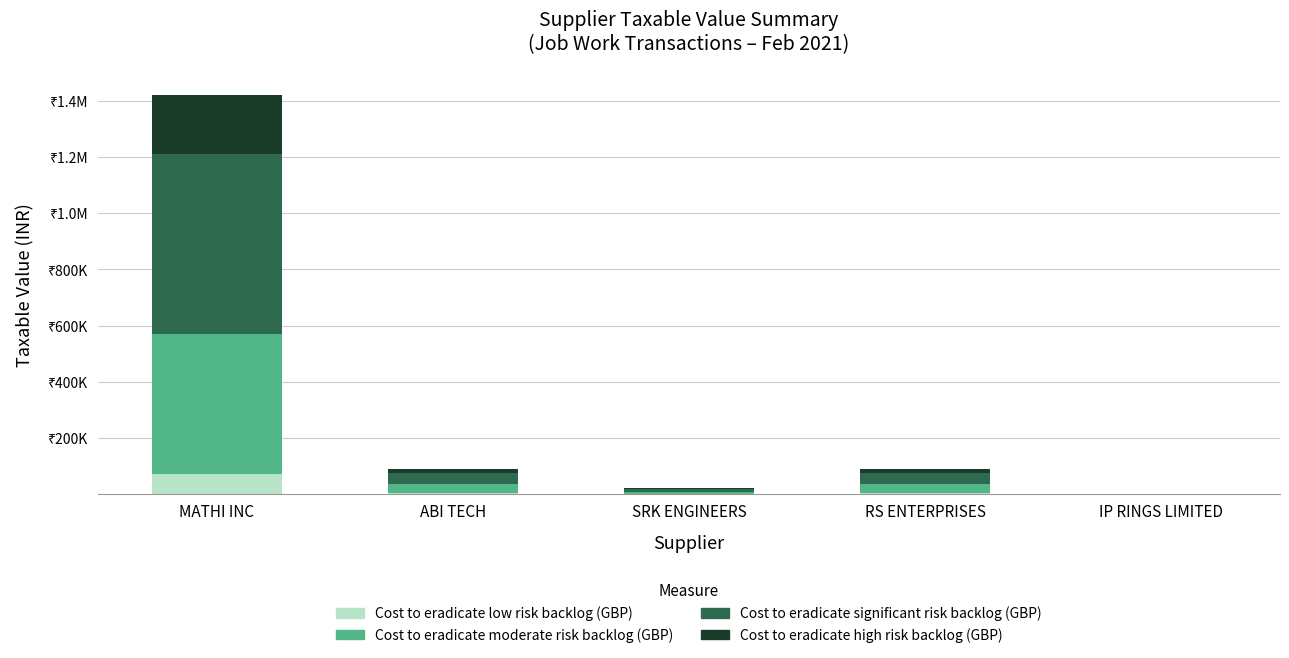

Does the chart contain stacked bars?

Yes